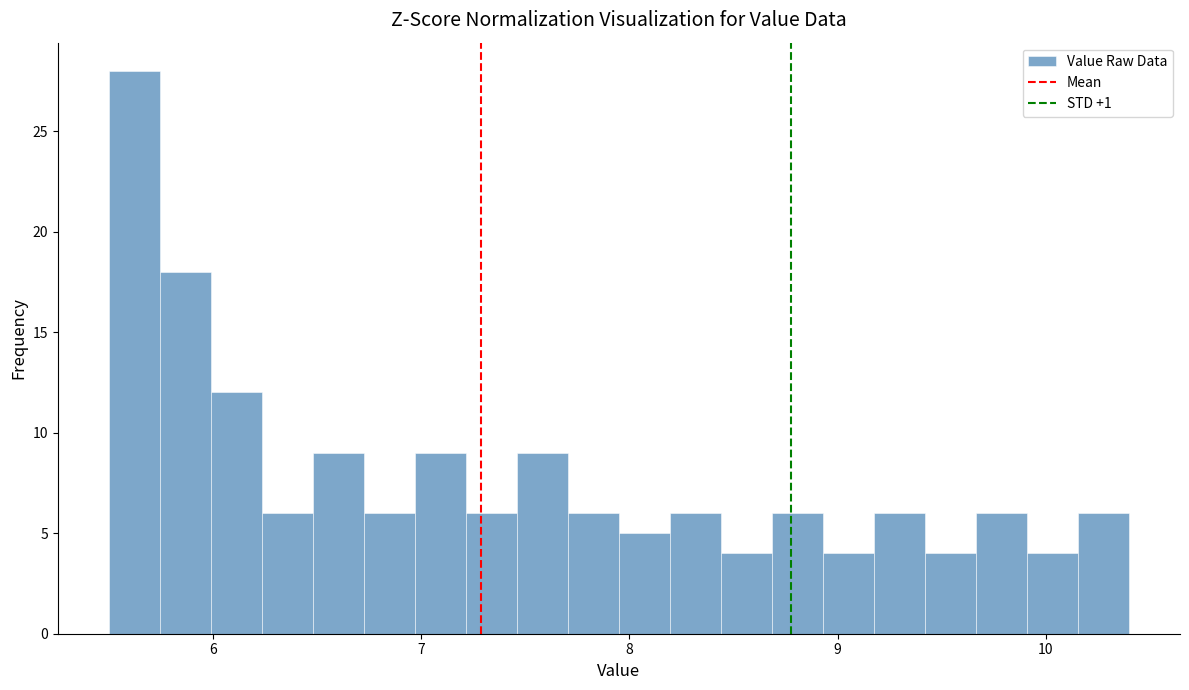

Around what value on the x-axis is the tallest bar? Give the approximate position of its centre, as read against the axis.

5.6